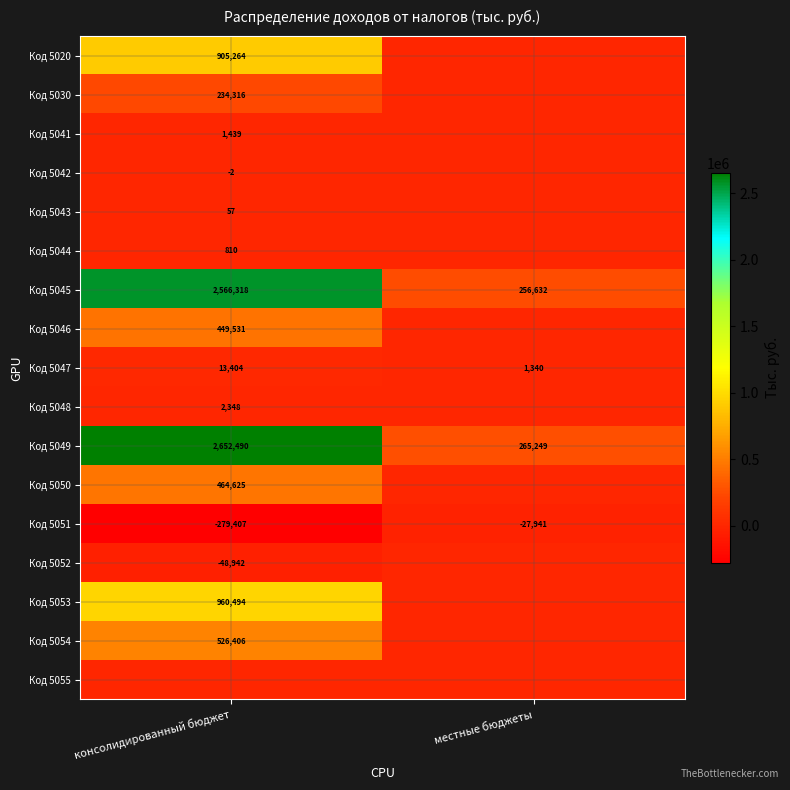

The value of Код 5047 at местные бюджеты is 1340. True or false?

True